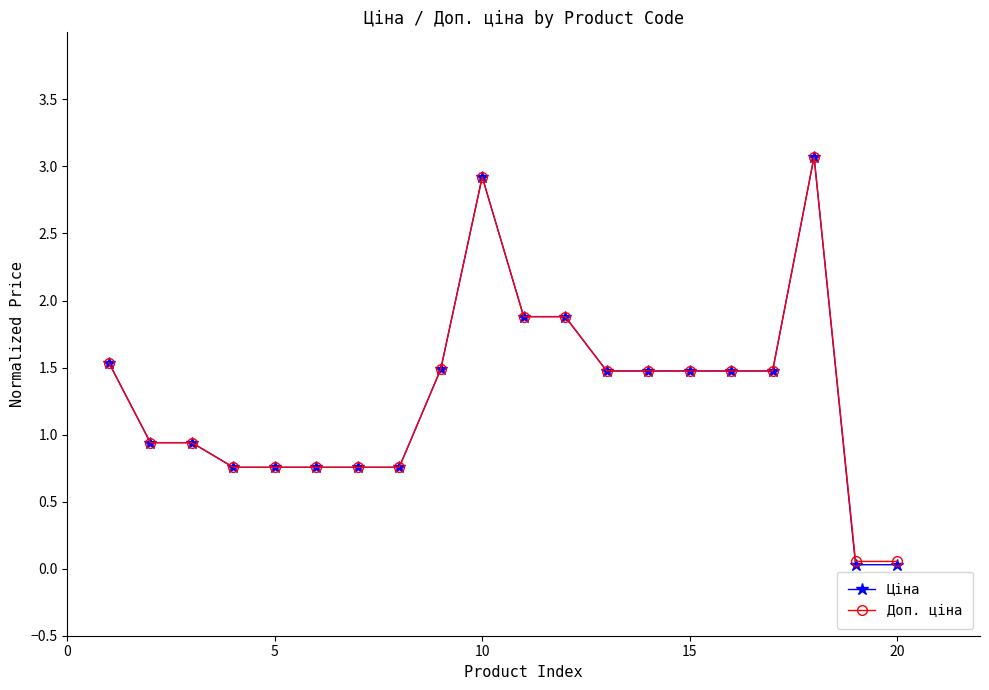

Which series has the largest range (max minus min)?

Ціна